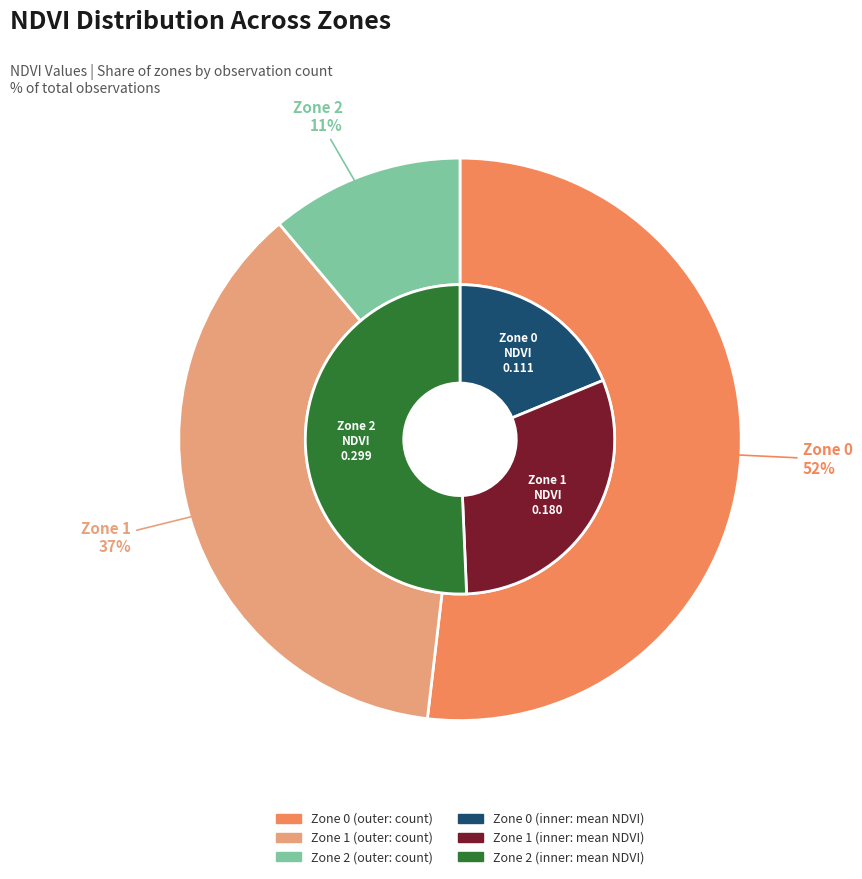

Do Zone 1 and Zone 0 together represent more than half of the pie?

Yes